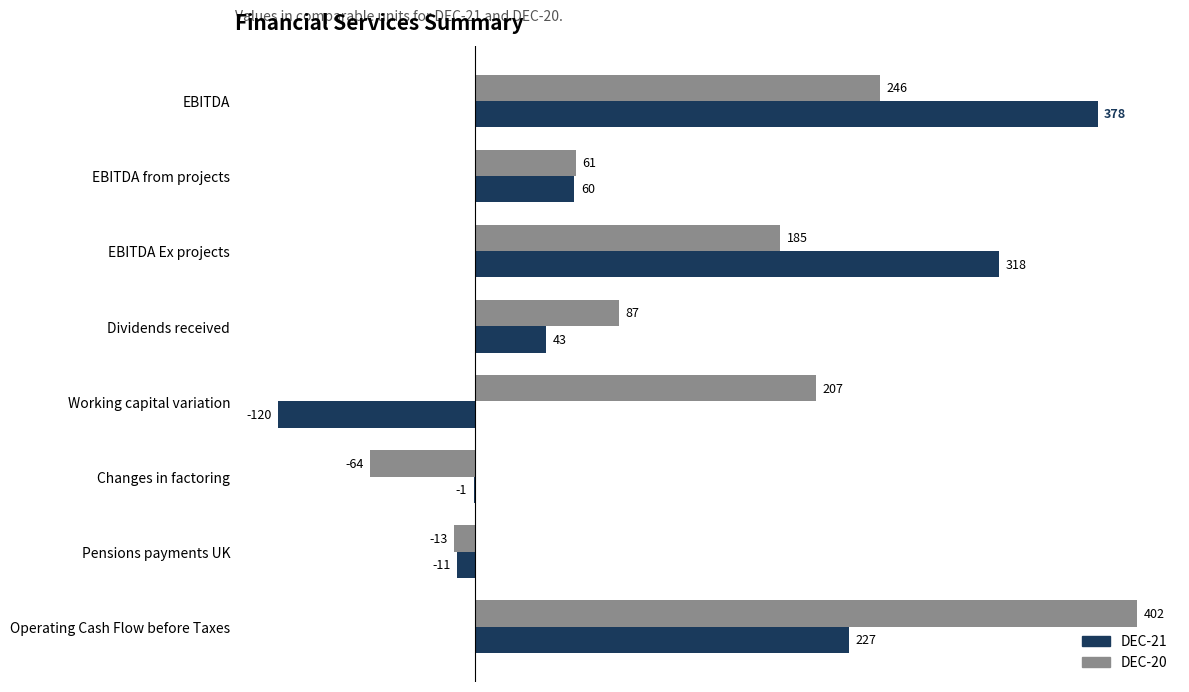

What is the greatest value displayed?

402